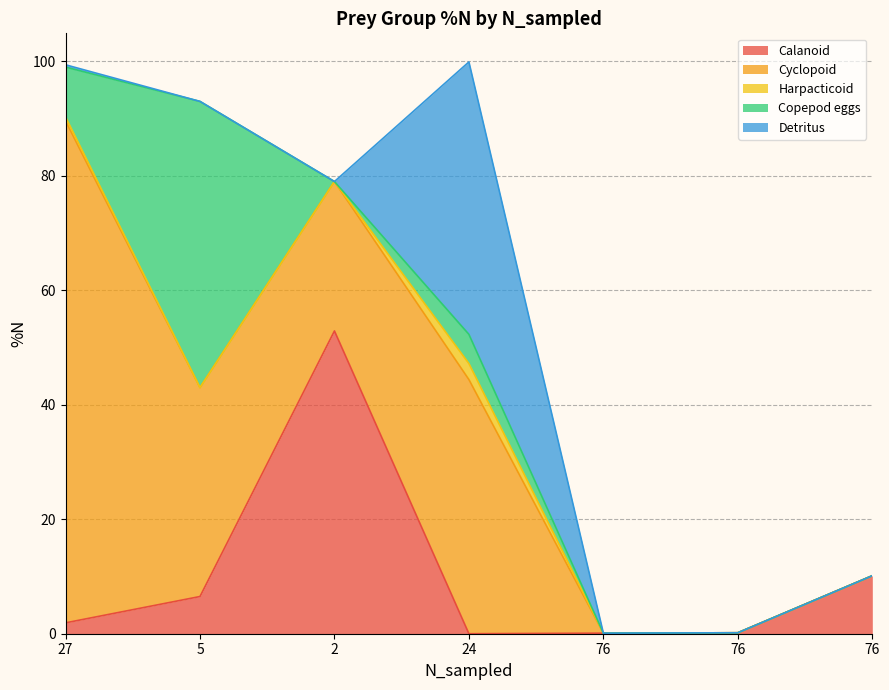

What is the total value across all series at 76?

0.1